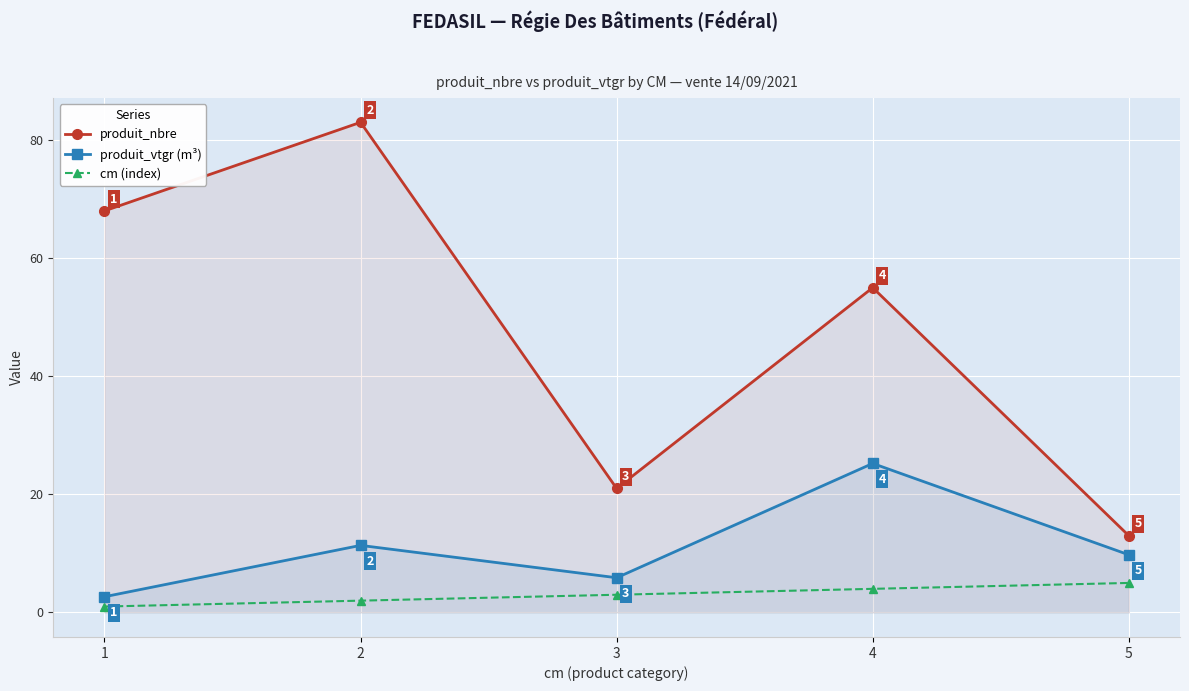

True or false: produit_nbre and produit_vtgr (m³) cross at least once.

False